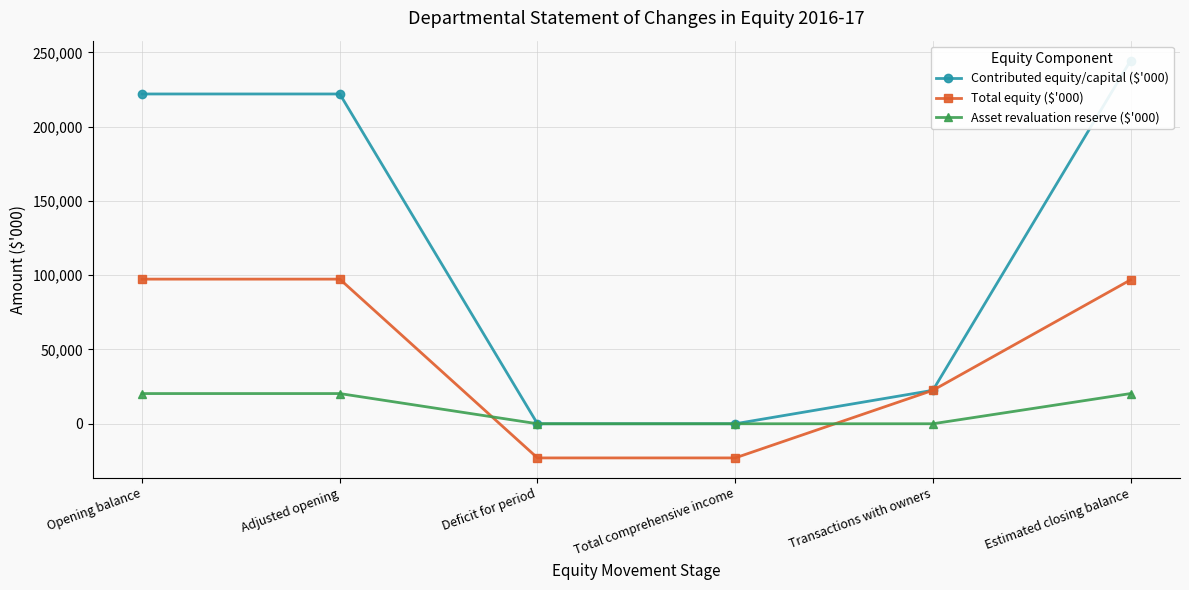

What is the average value of the Total equity ($'000) series?

44688